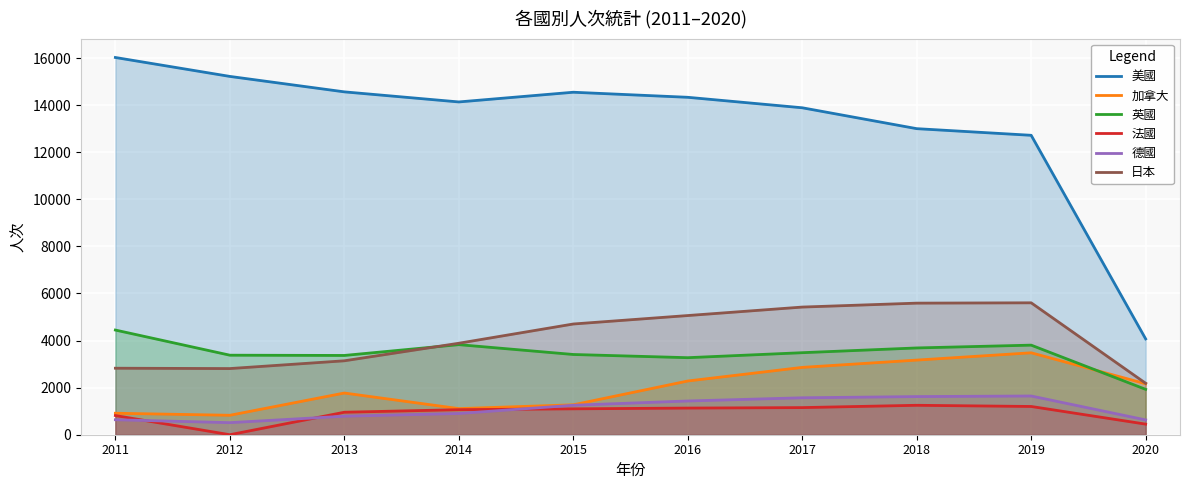

The value of 日本 at 2015 is 1485. True or false?

False